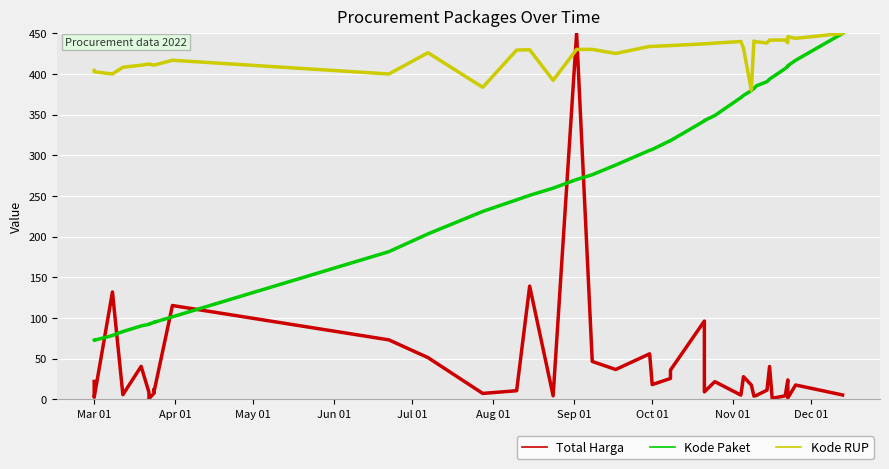

Rank the series by their maximum value, from lowest to highest.

Total Harga, Kode Paket, Kode RUP